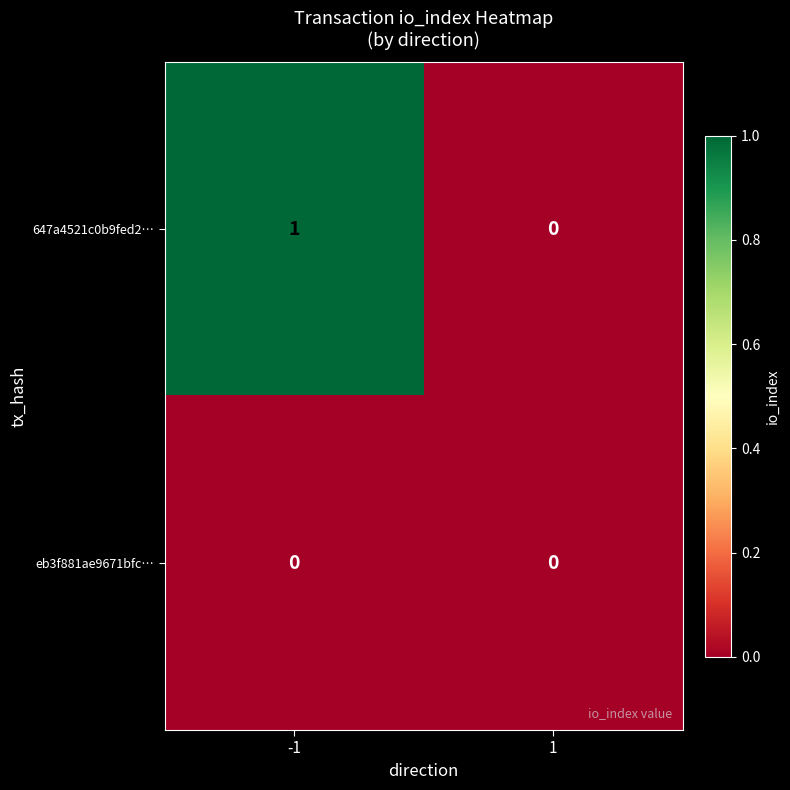

The eb3f881ae9671bfc… series shows 0 at -1. True or false?

True